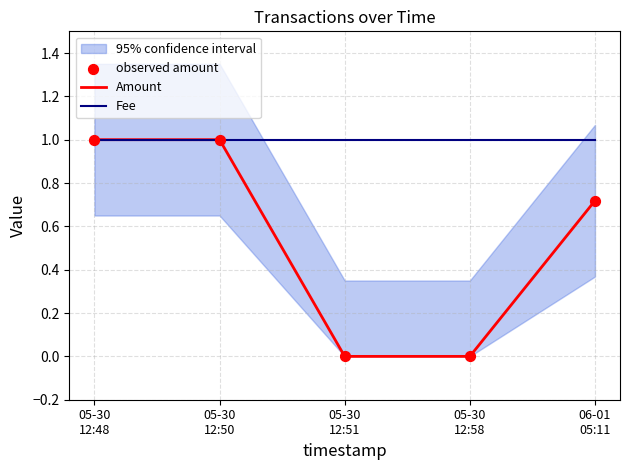

At how many categories does at least one series exceed 0?

5